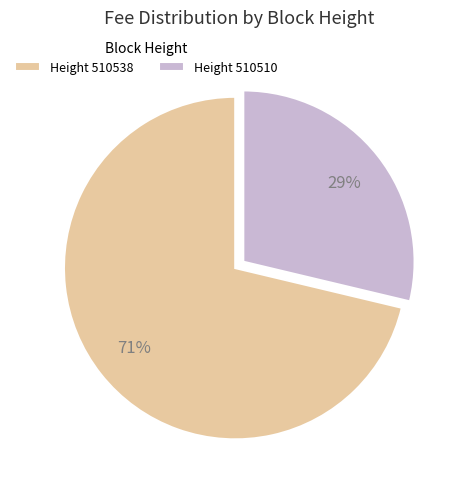

Between Height 510538 and Height 510510, which is larger?

Height 510538